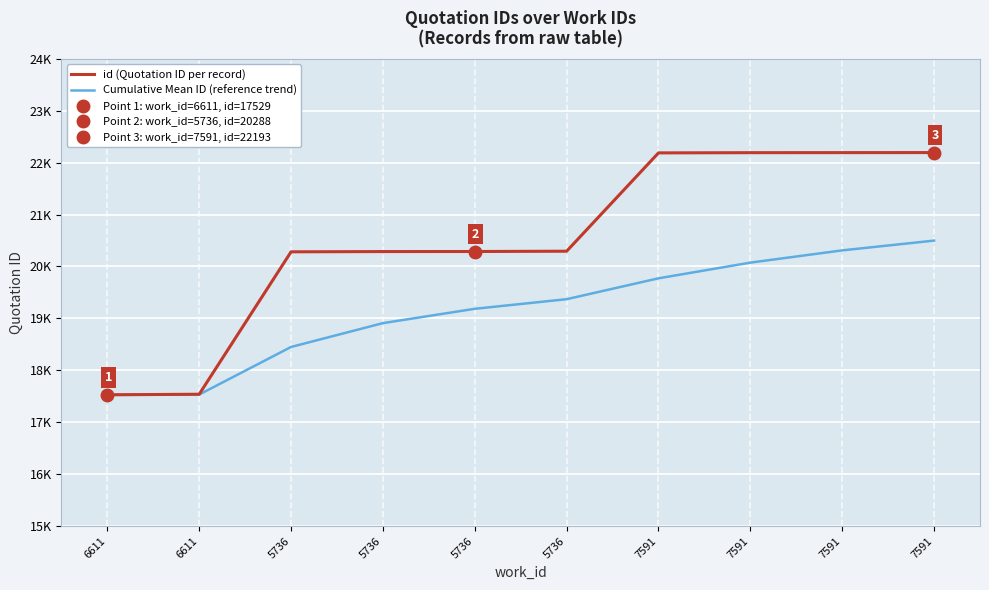

Where does the id (Quotation ID per record) series first go above 20294?

7591